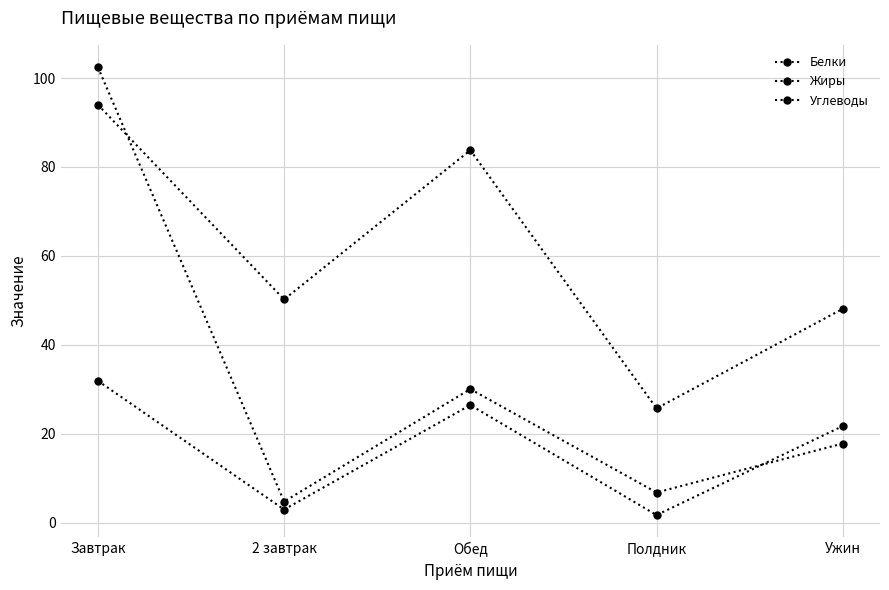

Rank the series by their average value, from highest to lowest.

Углеводы, Белки, Жиры